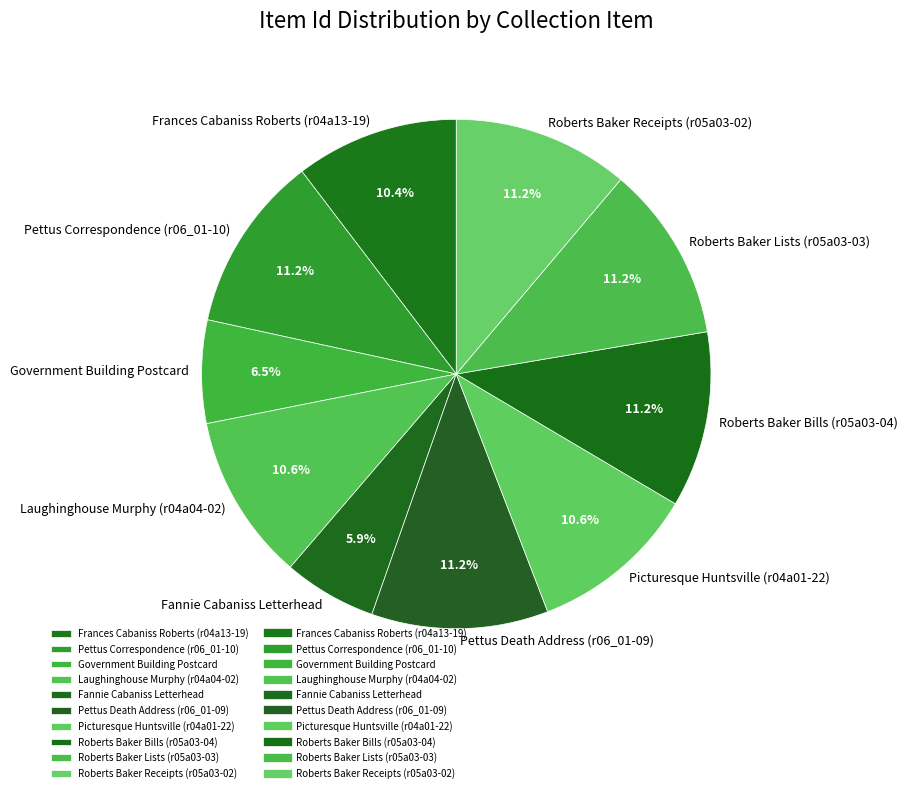

To the nearest percent, what is the average slice percentage?

10%